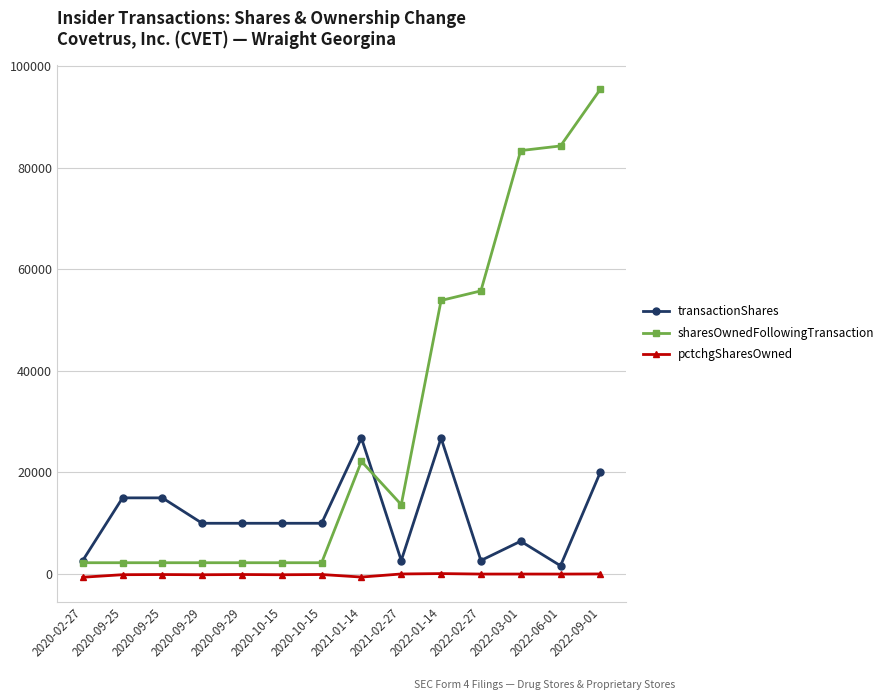

What are all the series names shown in the legend?

transactionShares, sharesOwnedFollowingTransaction, pctchgSharesOwned